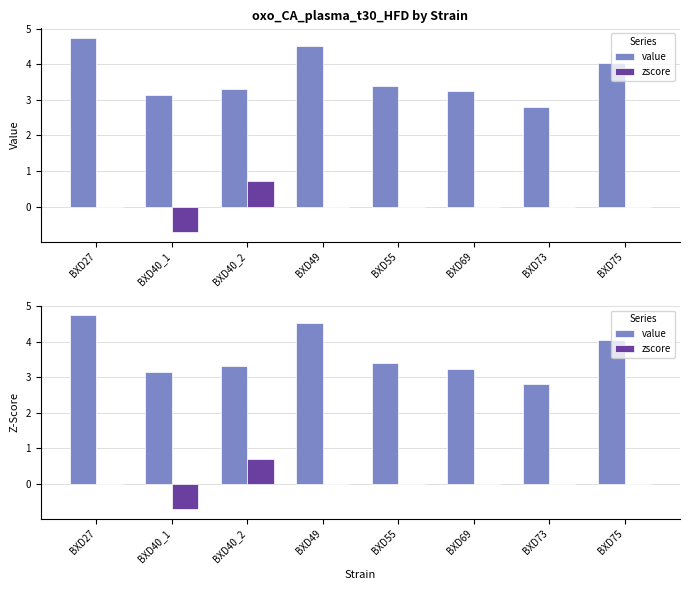

Reading right to left, transcribe all the data shown in this chart.

value: 4.0	2.8	3.2	3.4	4.5	3.3	3.1	4.7
zscore: 0.0	0.0	0.0	0.0	0.0	0.7	-0.7	0.0